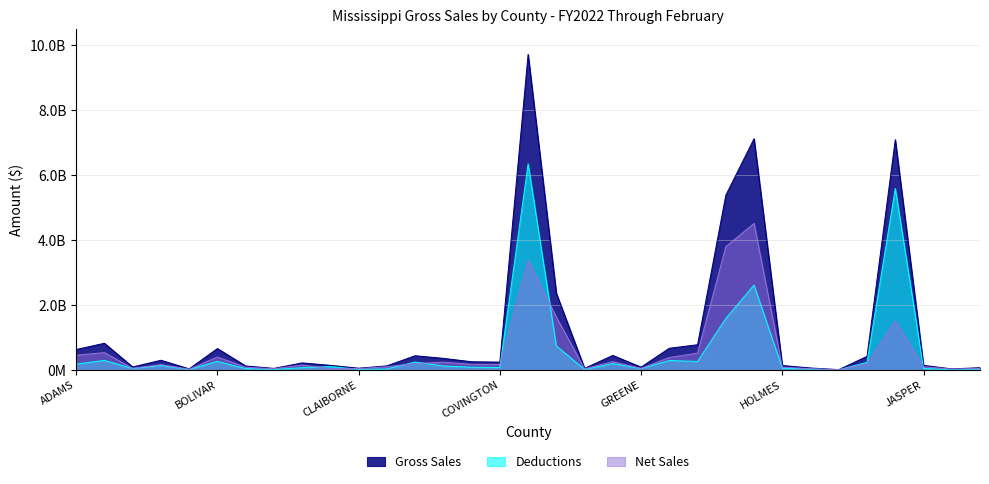

List the series in order of their peak value, lowest first.

Net Sales, Deductions, Gross Sales